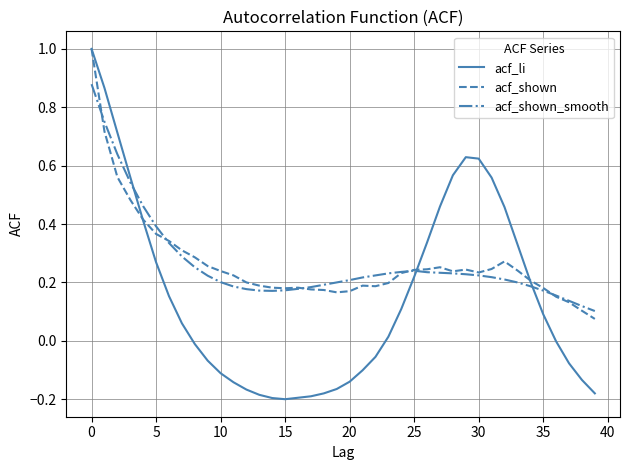

What is the maximum value for acf_li?

1.0